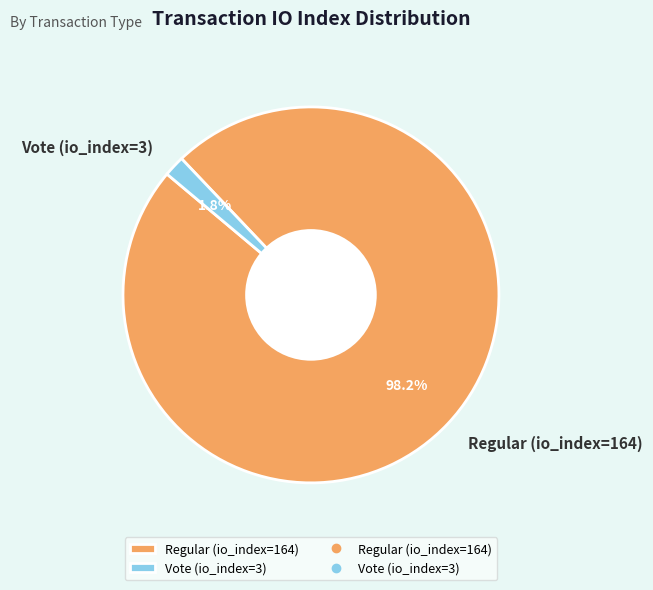

Rank the categories by value from highest to lowest.

Regular (io_index=164), Vote (io_index=3)